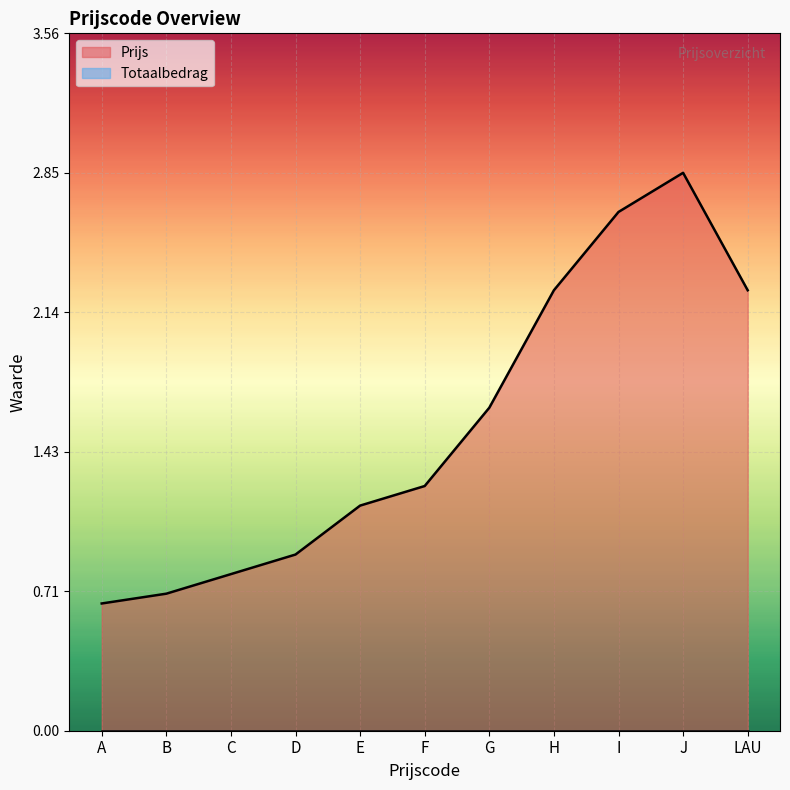

Which category has the highest value across all series?

J